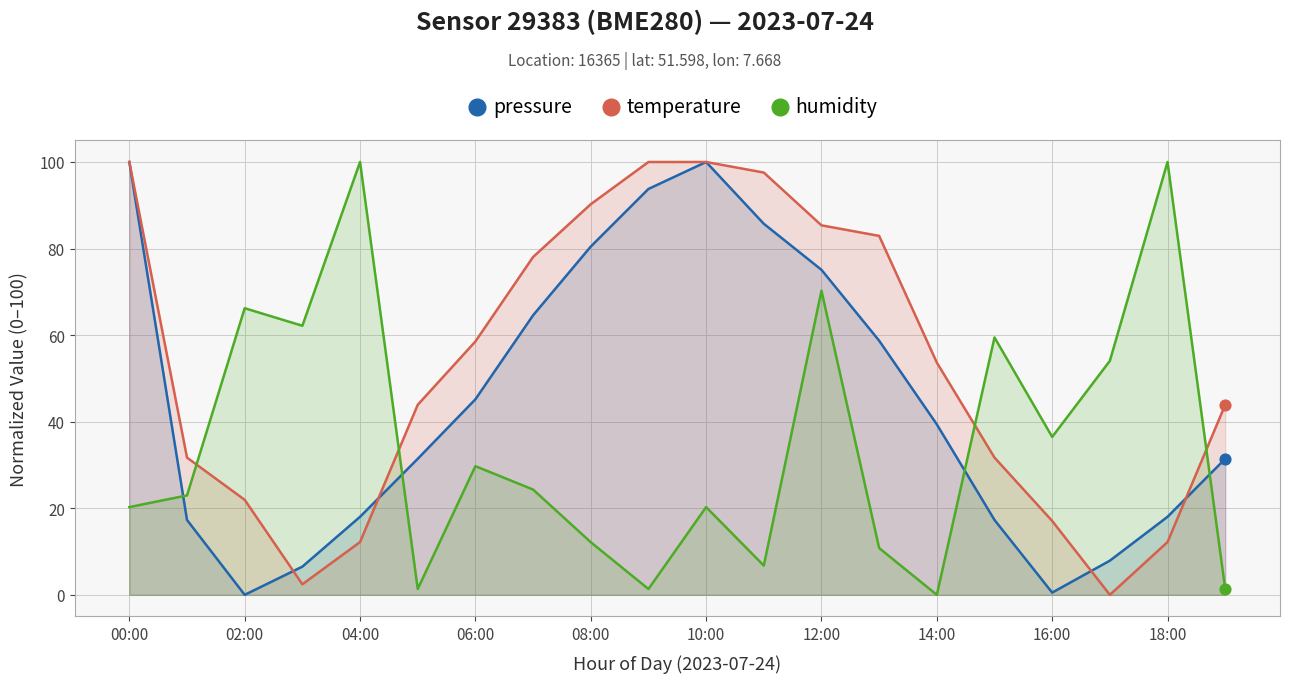

At which category is the sum across all series the highest?

12:00